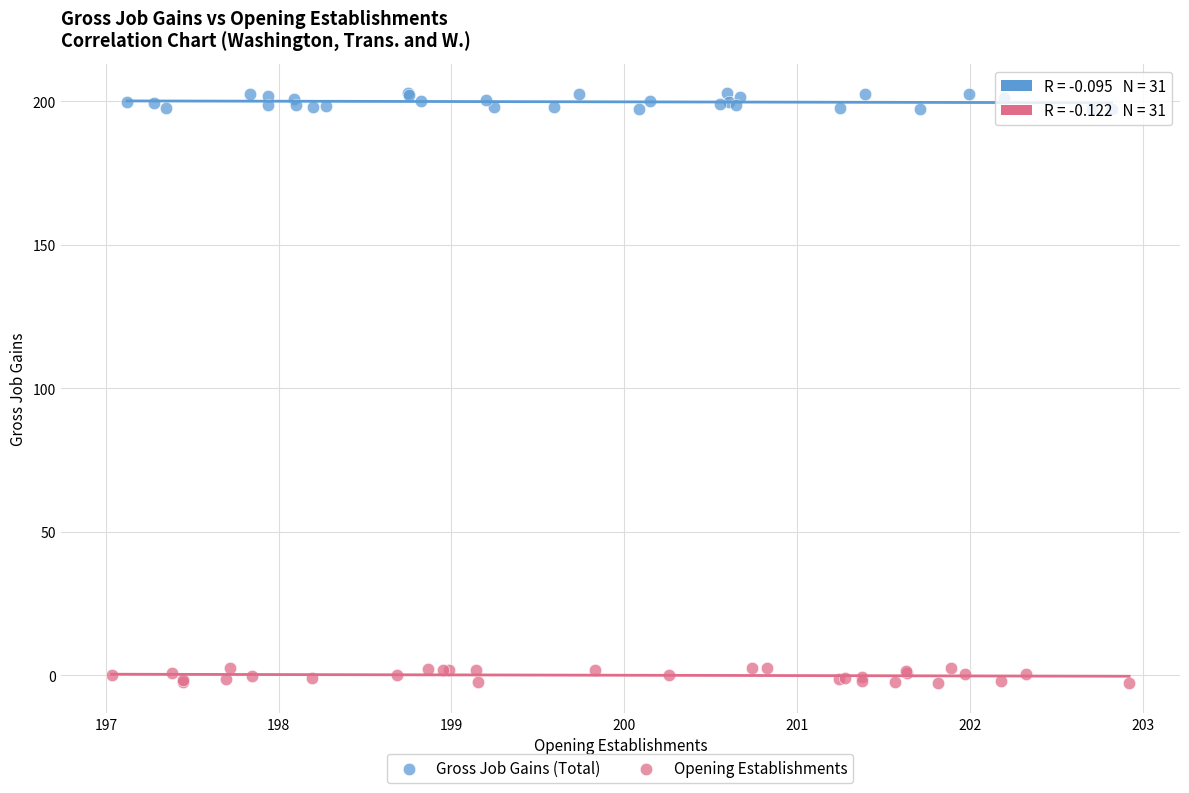

Which series contains the highest Y value?

Gross Job Gains (Total)